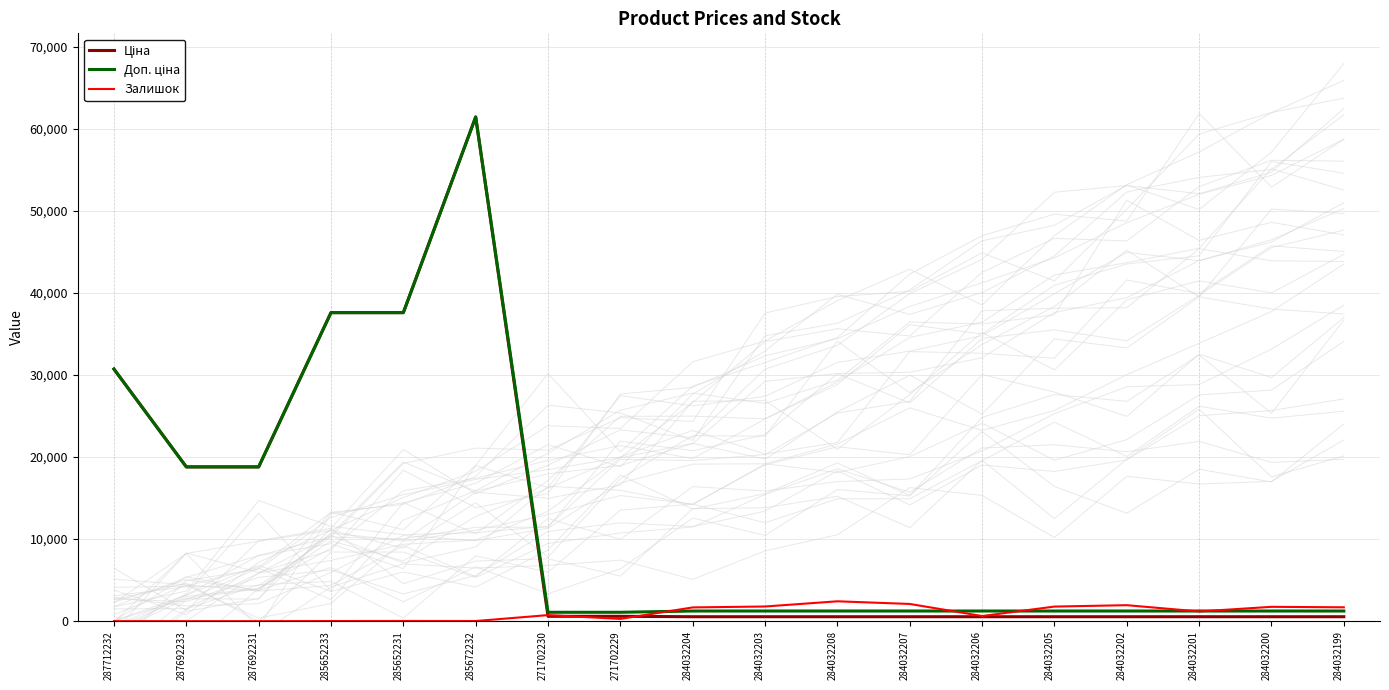

Is the value of Ціна at 271702229 greater than the value of Доп. ціна at 284032199?

No